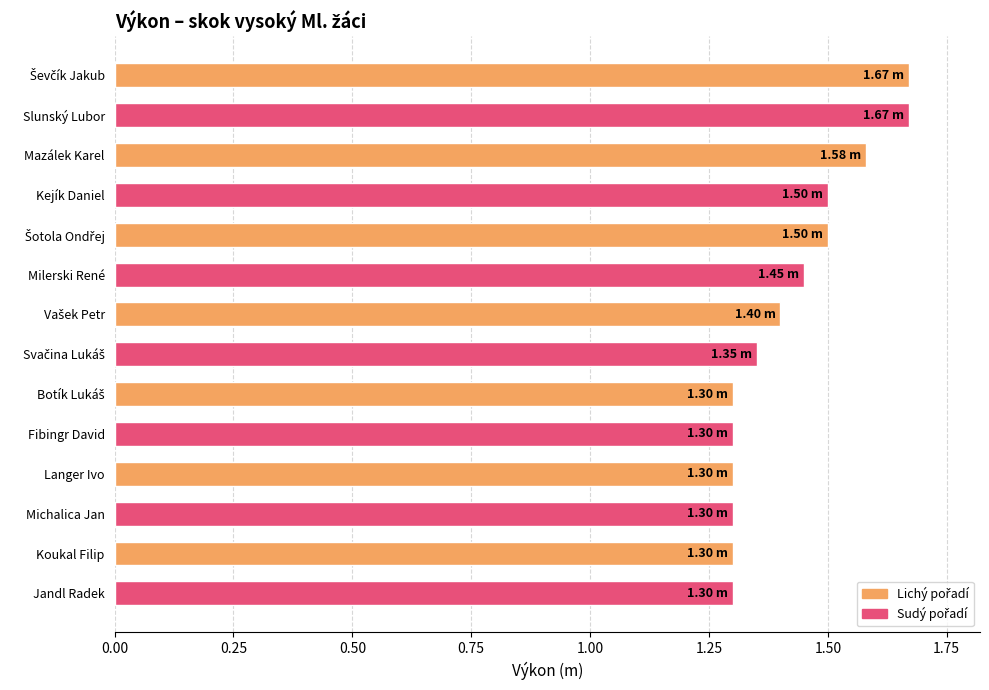

How many values are between 1 and 2?

14